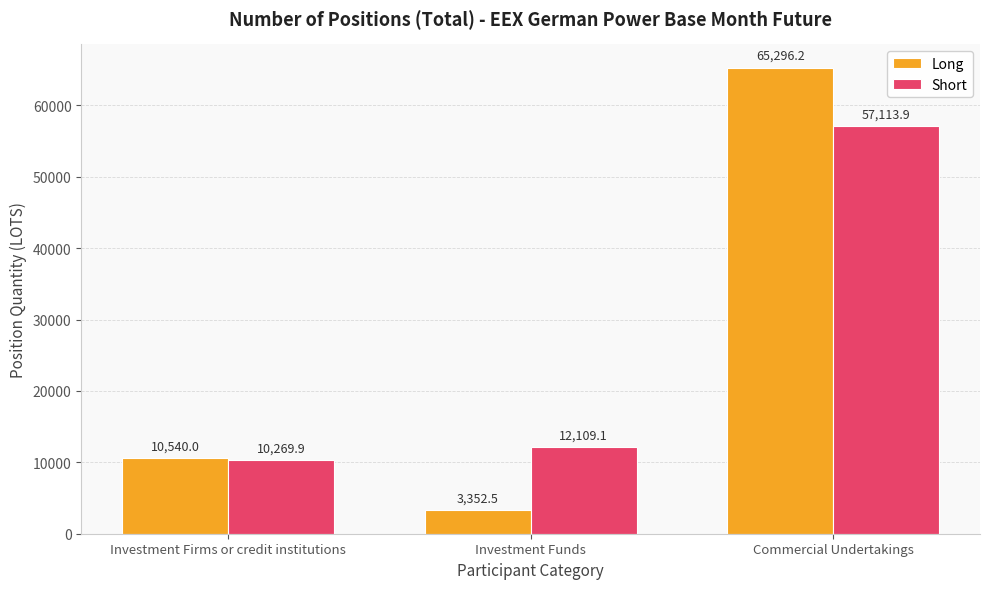

At which label does Short first exceed 12109?

Investment Funds